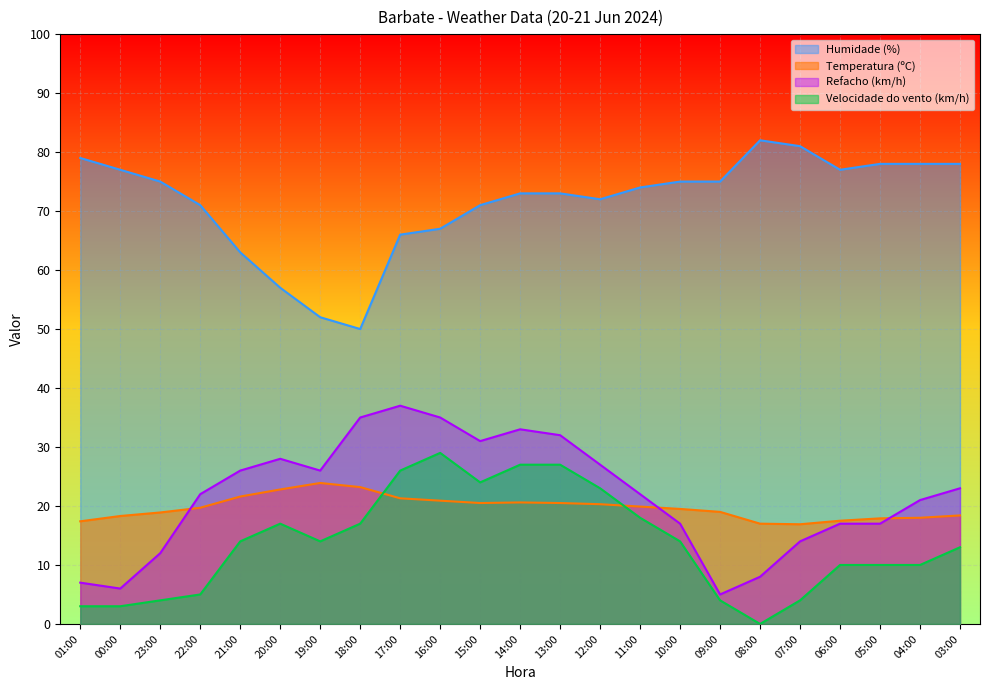

True or false: Refacho (km/h) has more than 1 points higher than both neighbors.

True